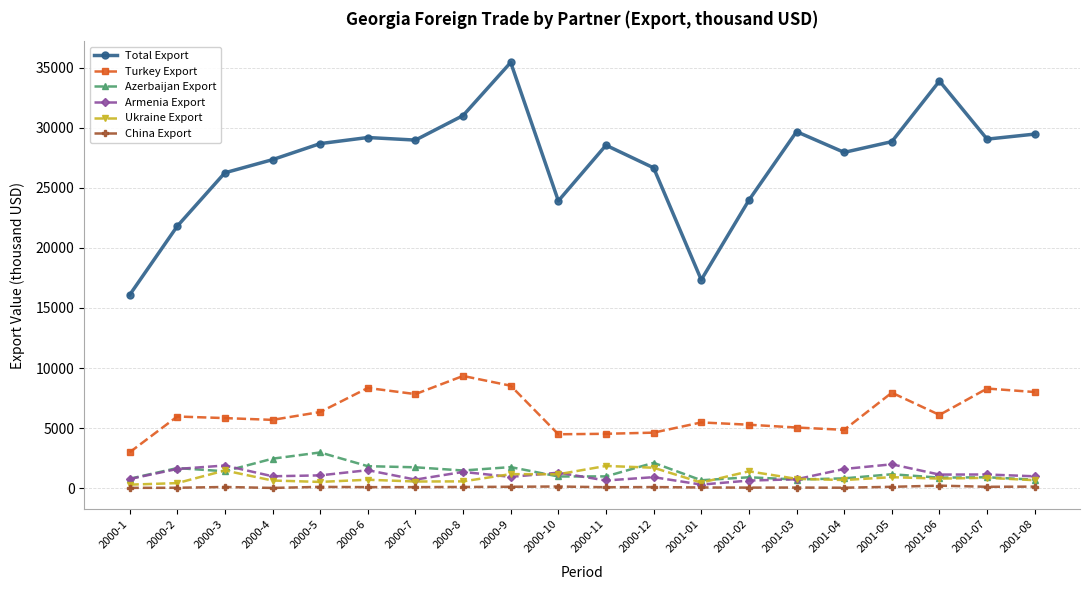

What is the label of the 11th point from the right?

2000-10